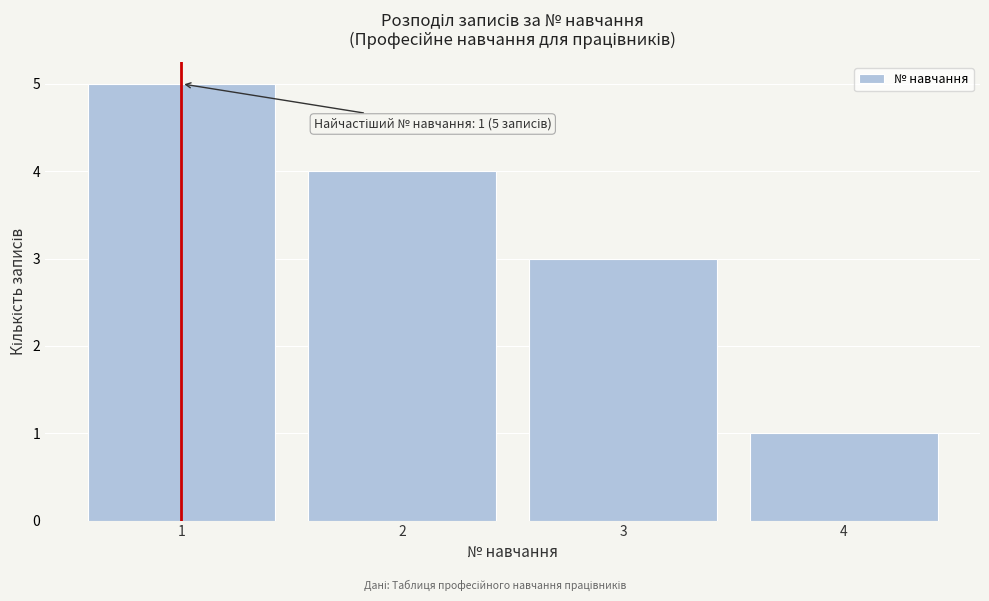

Which range on the x-axis has the tallest bar?

0.5 to 1.5